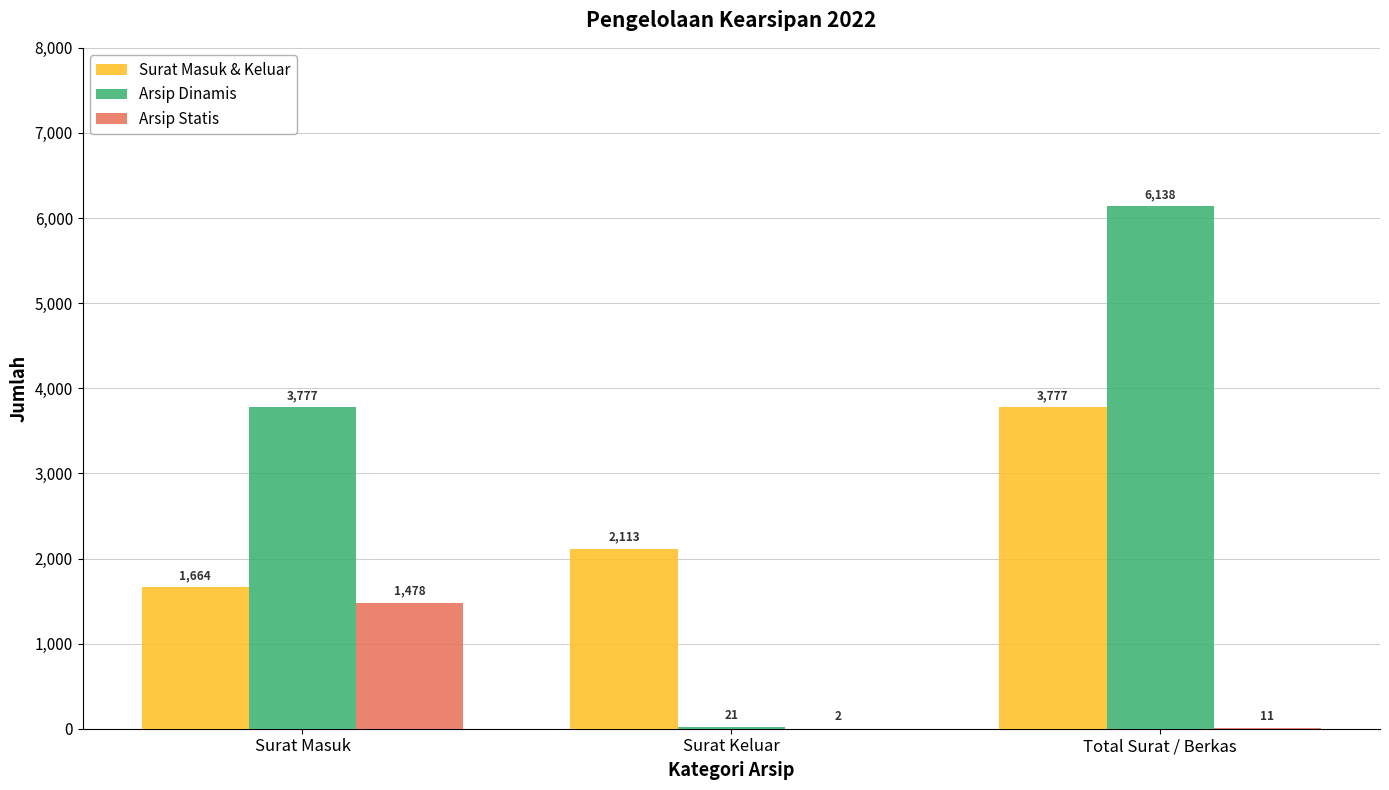

How many distinct data groups are displayed?

3